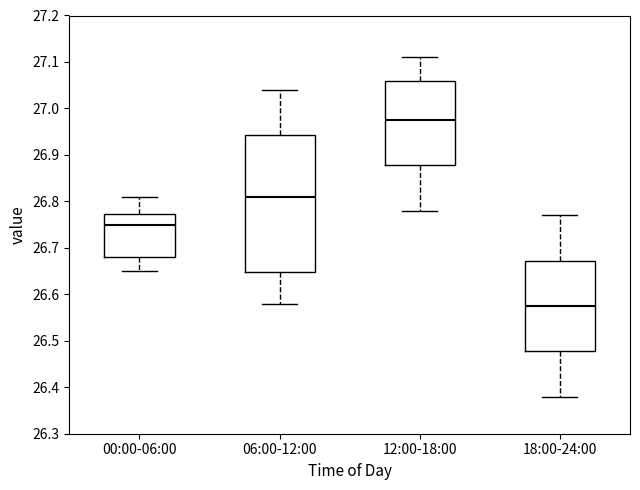

Which box is the tallest, from its lower edge to its upper edge?

06:00-12:00